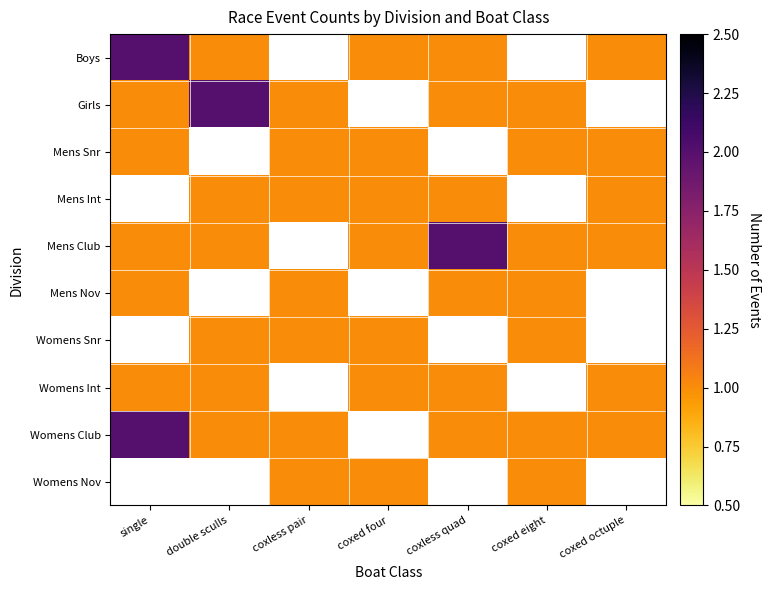

How many values in the Boys series exceed 1?

1